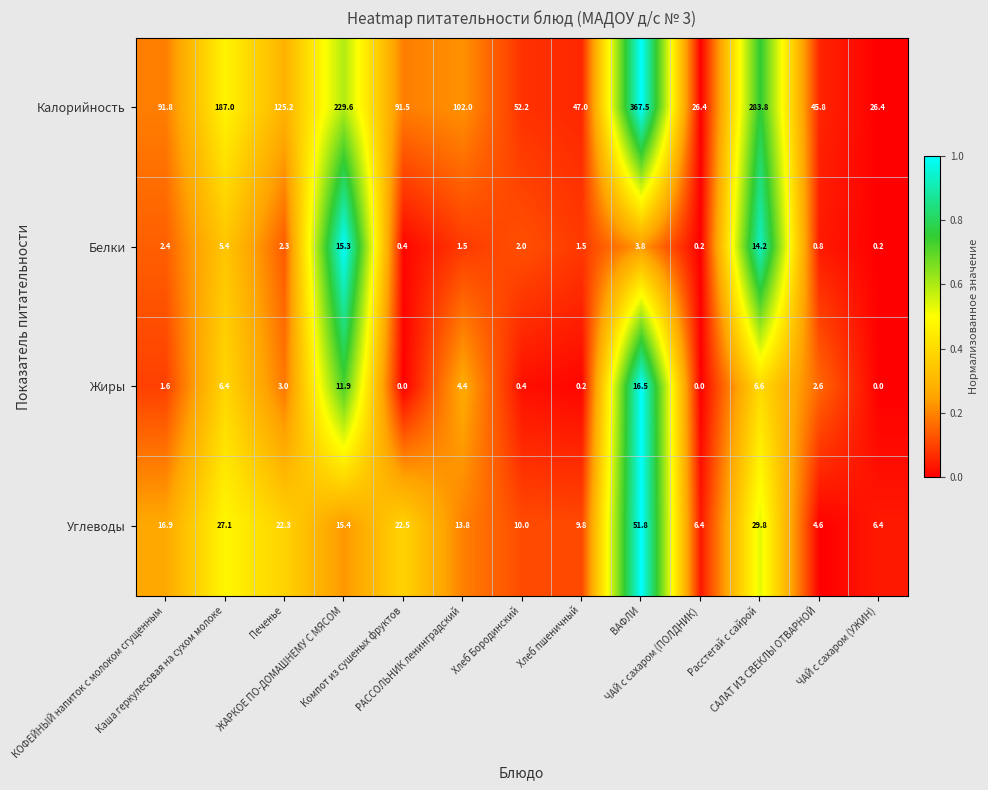

At how many categories does at least one series exceed 2?

13